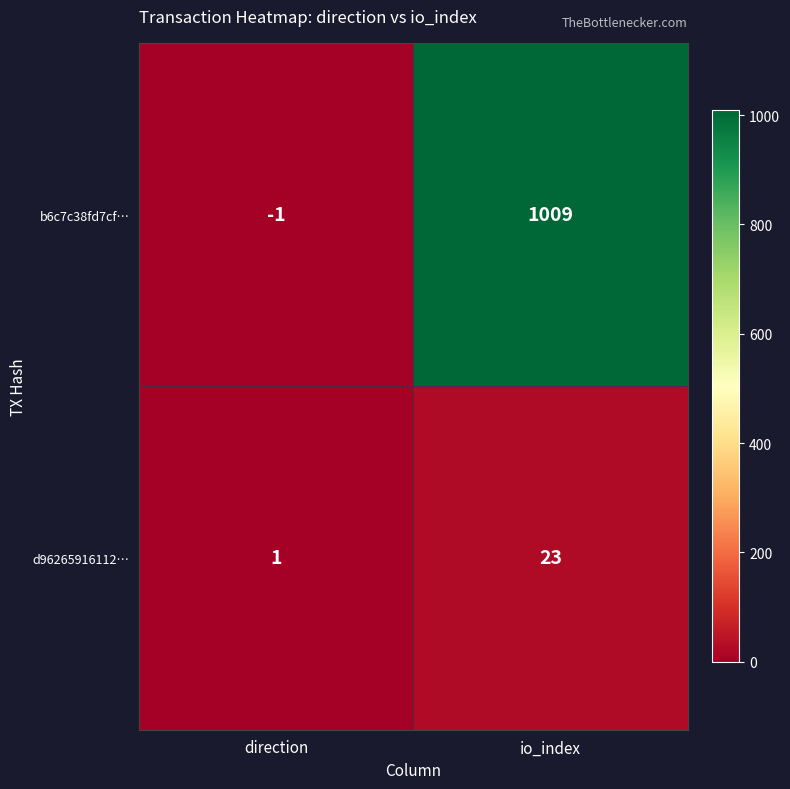

What is the average value of the b6c7c38fd7cf… series?

504